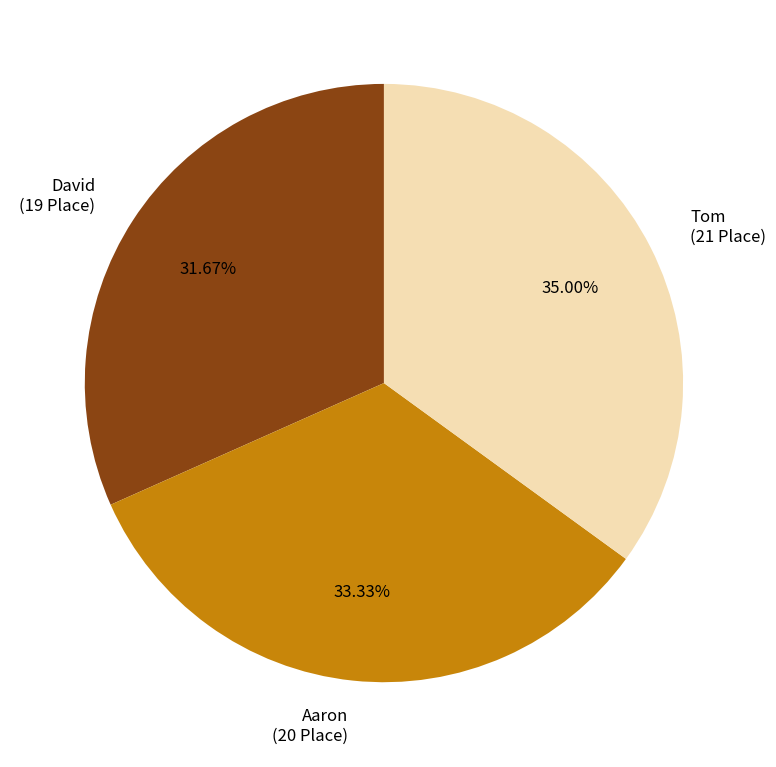

What percentage do David and Aaron together represent?

65.0%